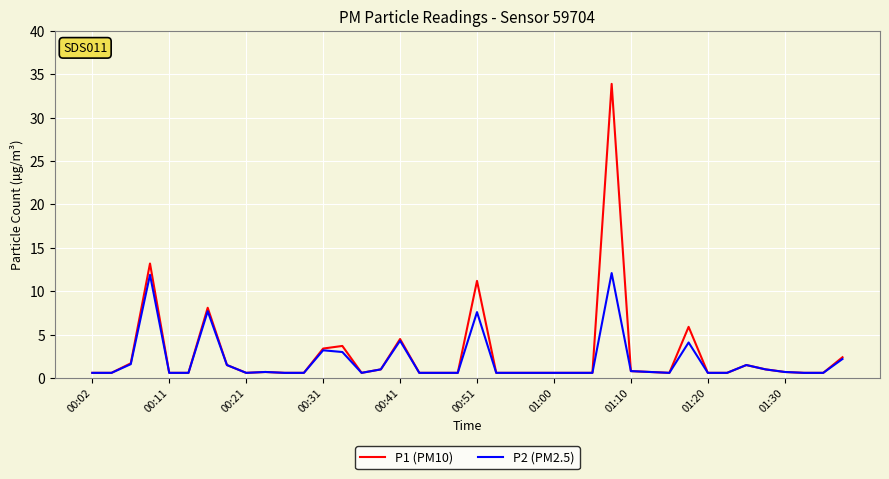

List the series in order of their peak value, lowest first.

P2 (PM2.5), P1 (PM10)